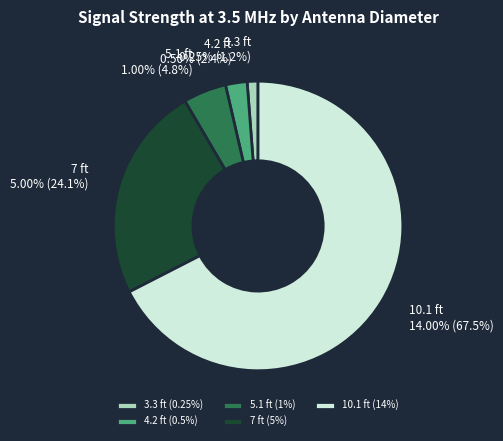

To the nearest percent, what is the combined percentage of 10.1 ft and 7 ft?

92%